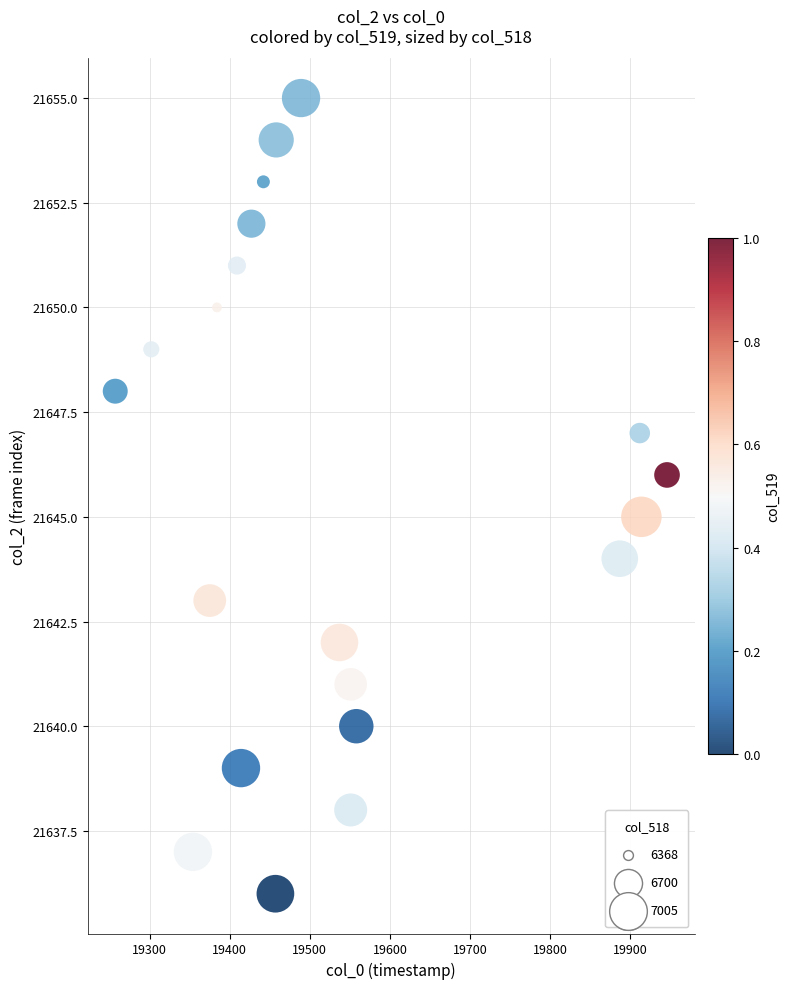

What is the range of Y values (max minus min)?

19